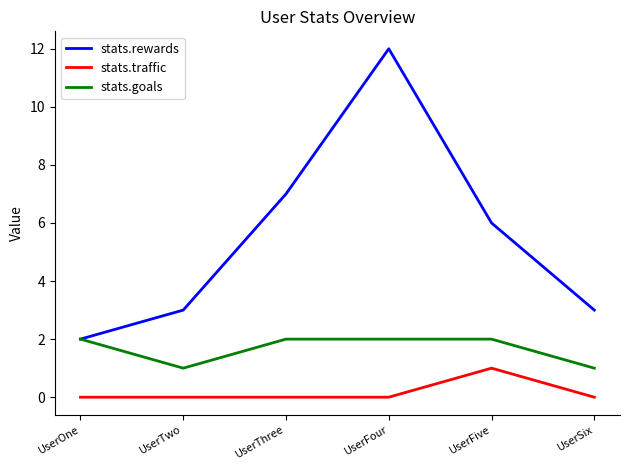

The value of stats.traffic at UserTwo is 0. True or false?

True